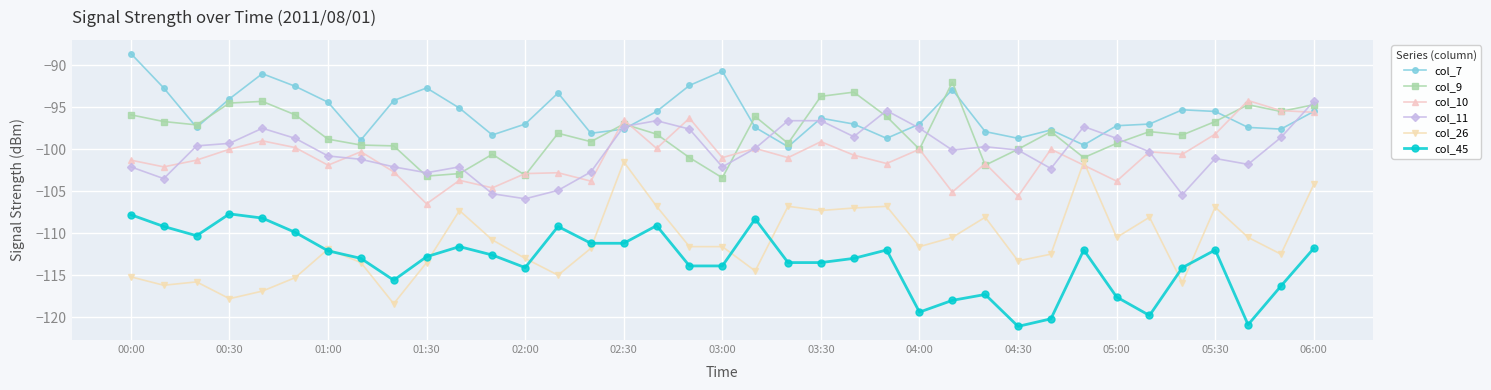

What is the lowest value of the col_9 series?

-103.4